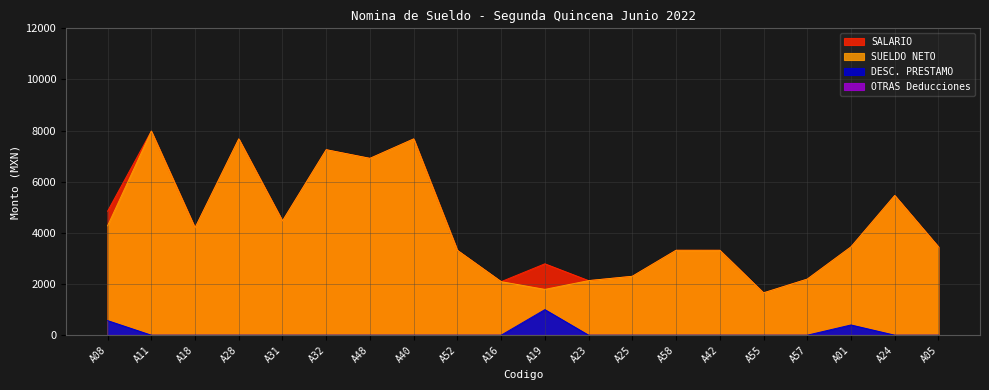

List the labels in order of DESC. PRESTAMO value, largest first.

A19, A08, A01, A11, A18, A28, A31, A32, A48, A40, A52, A16, A23, A25, A58, A42, A55, A57, A24, A05